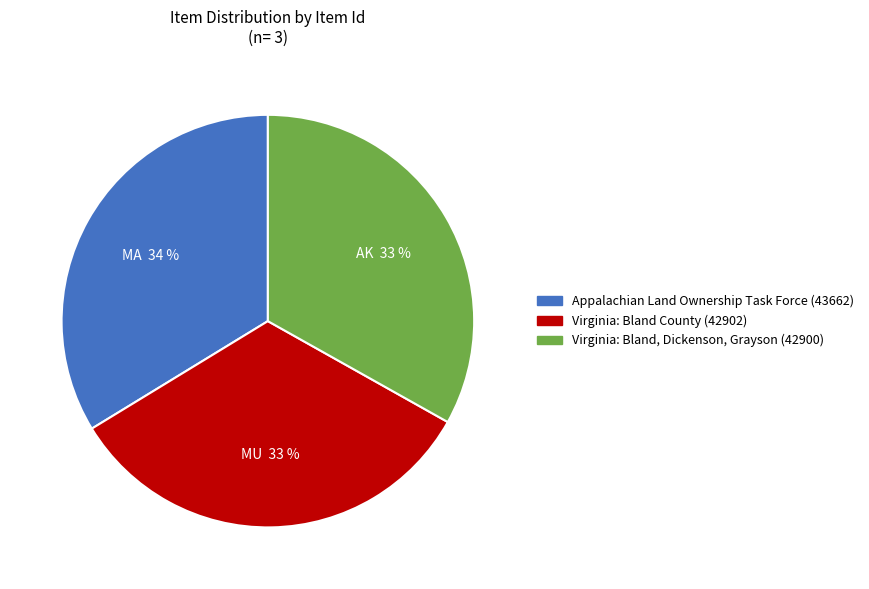

To the nearest percent, what is the difference between the largest and smallest slice percentages?

1%